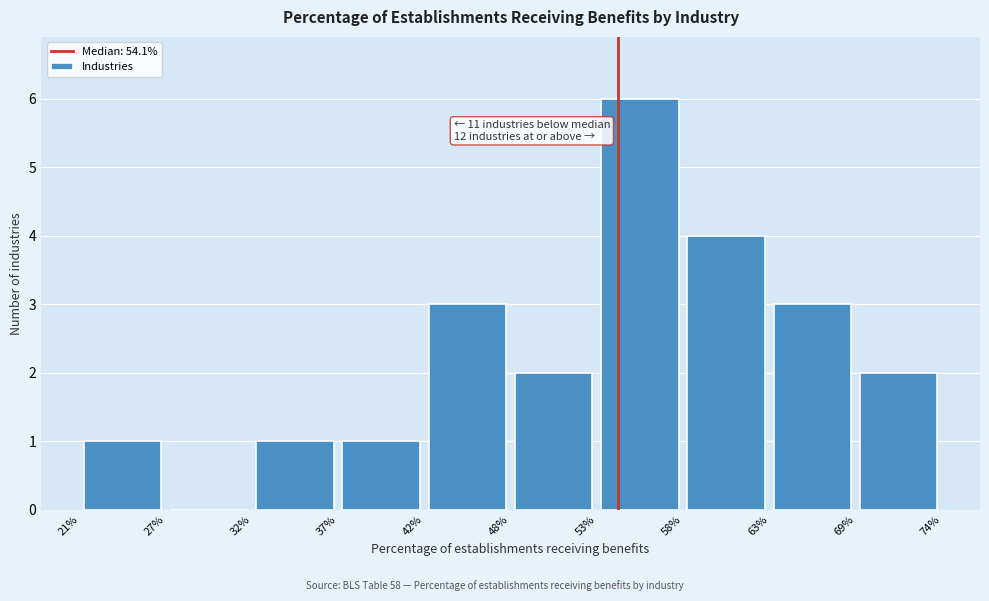

Over which range of the x-axis is the bar tallest?

53% to 58%